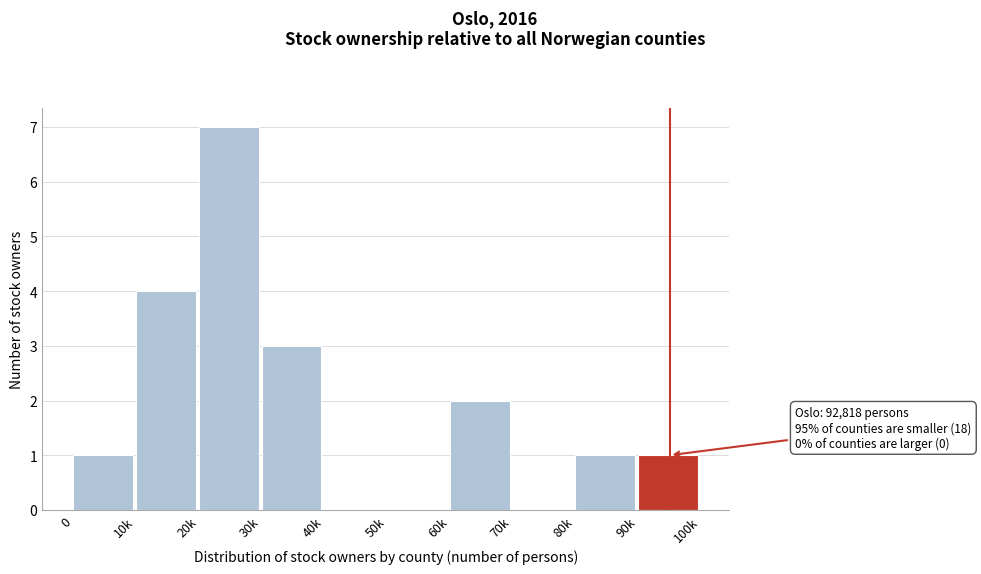

Reading left to right, transcribe all the data shown in this chart.

0=1	10k=4	20k=7	30k=3	40k=0	50k=0	60k=2	70k=0	80k=1	90k=1